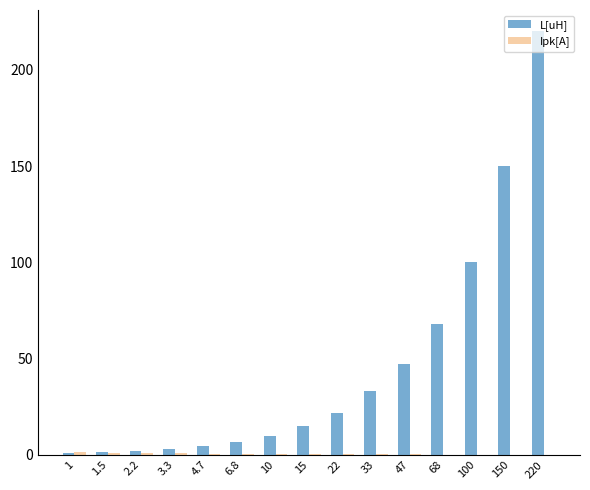

At which category is the sum across all series the highest?

220